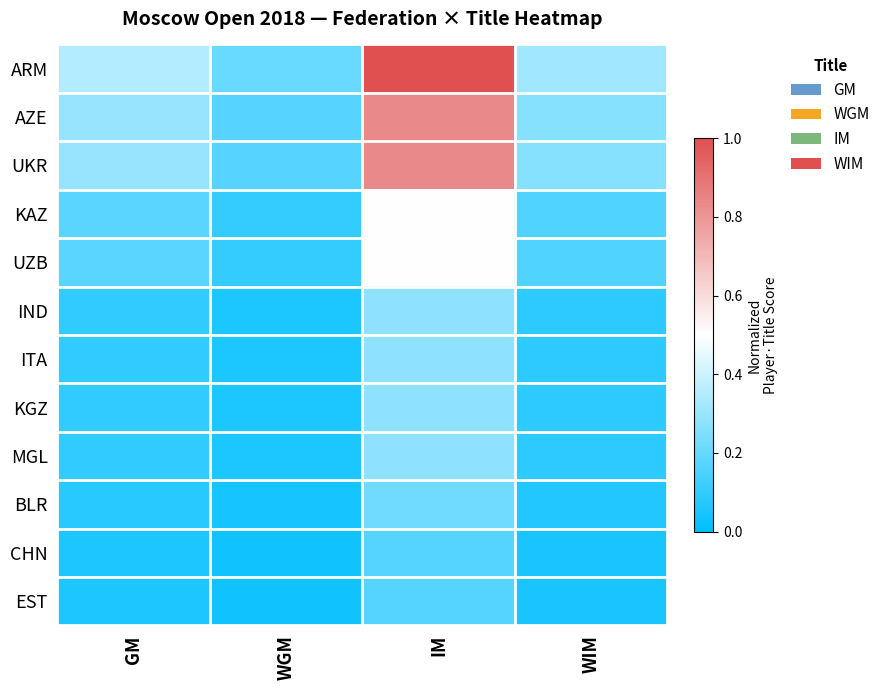

Which series changed the most between WGM and WIM?

ARM